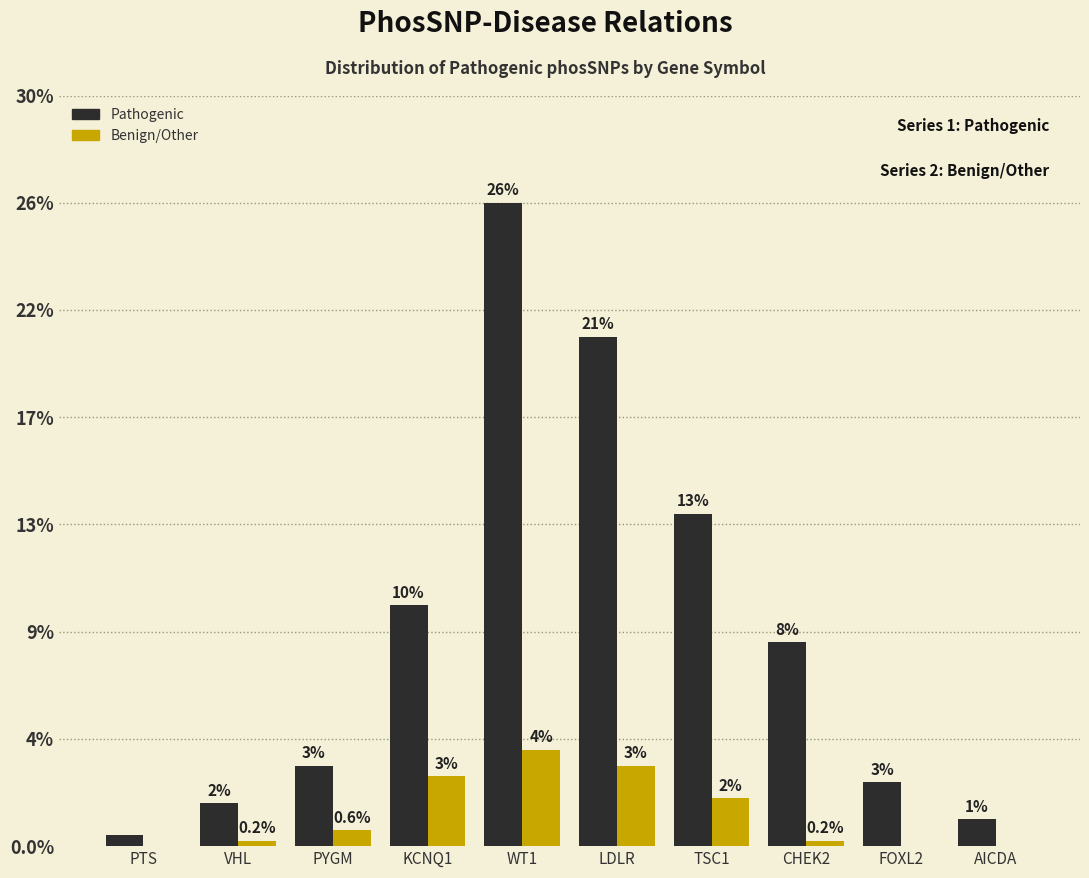

Between TSC1 and PYGM, which is larger?

TSC1